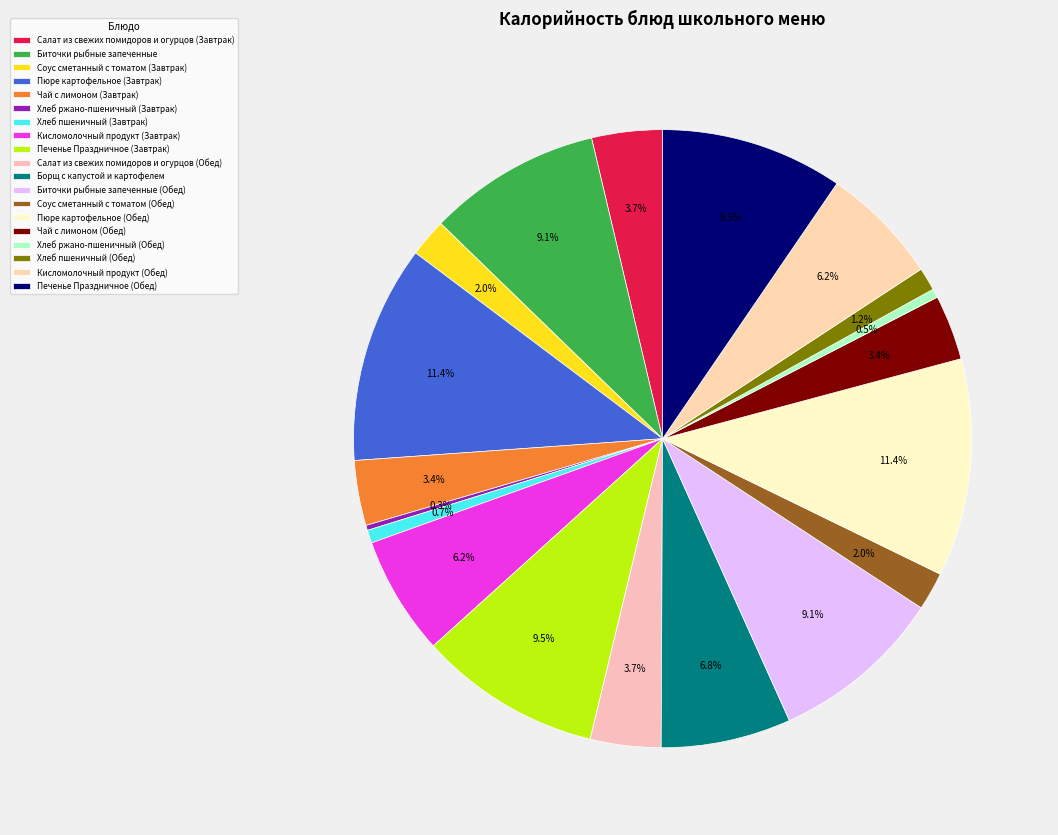

Which has a higher value, Салат из свежих помидоров и огурцов (Обед) or Кисломолочный продукт (Завтрак)?

Кисломолочный продукт (Завтрак)